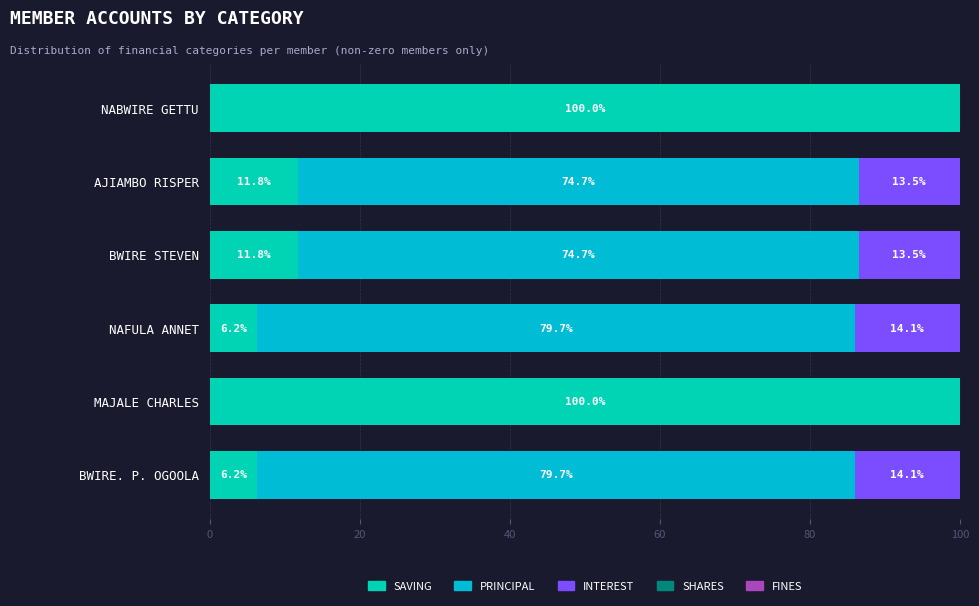

Count the number of data series in this chart.

3